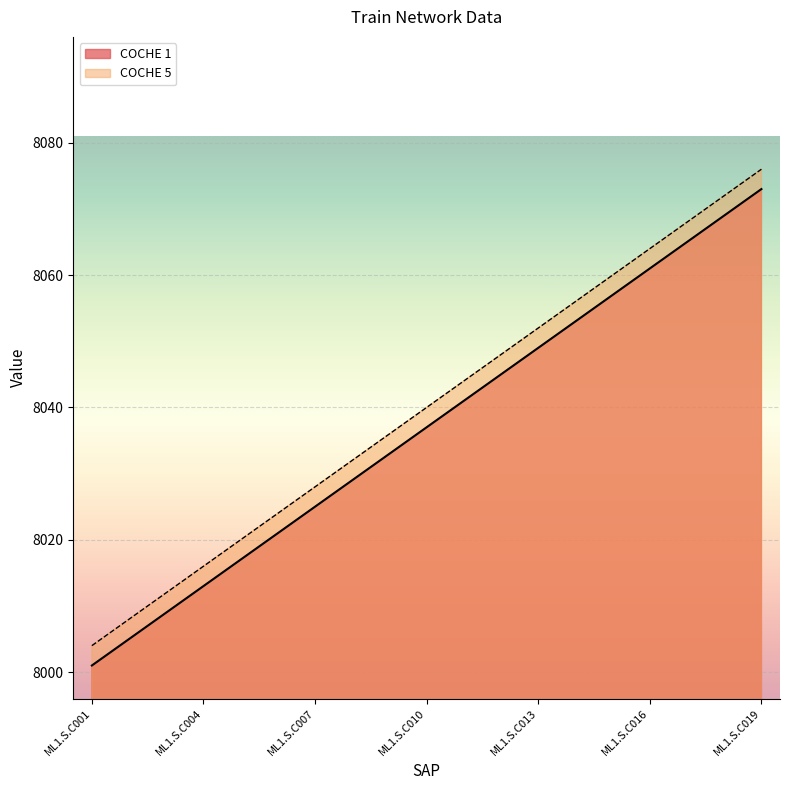

What value does the COCHE 1 series have at ML1.S.C019, to the nearest 10?

8070